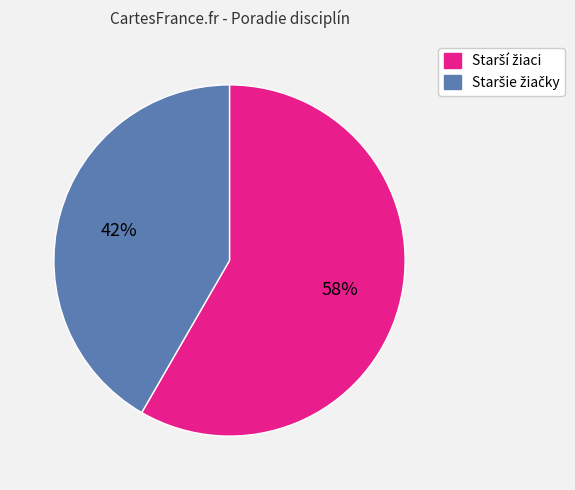

To the nearest percent, what is the average slice percentage?

50%